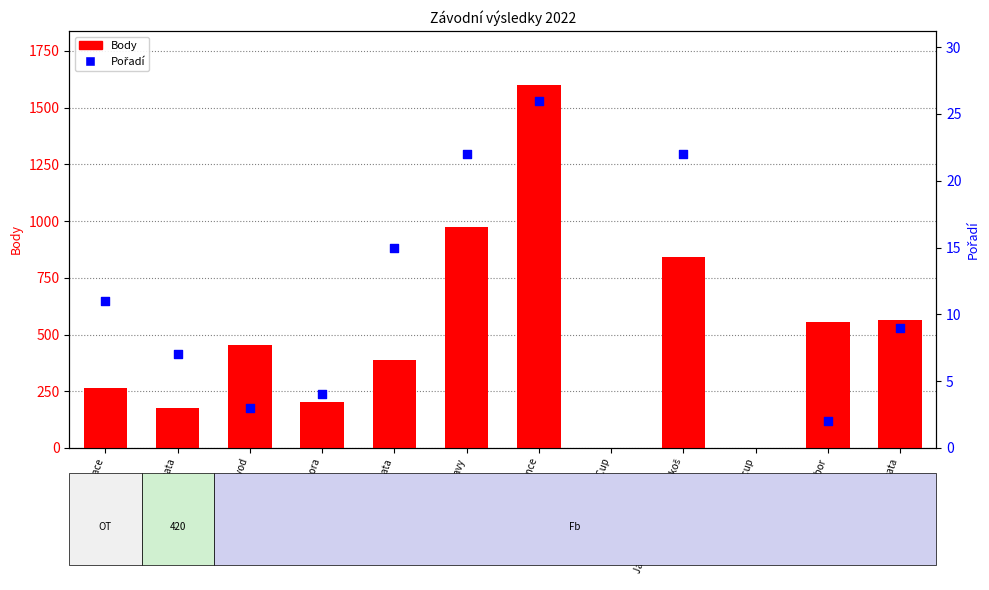

What are all the series names shown in the legend?

Body, Pořadí